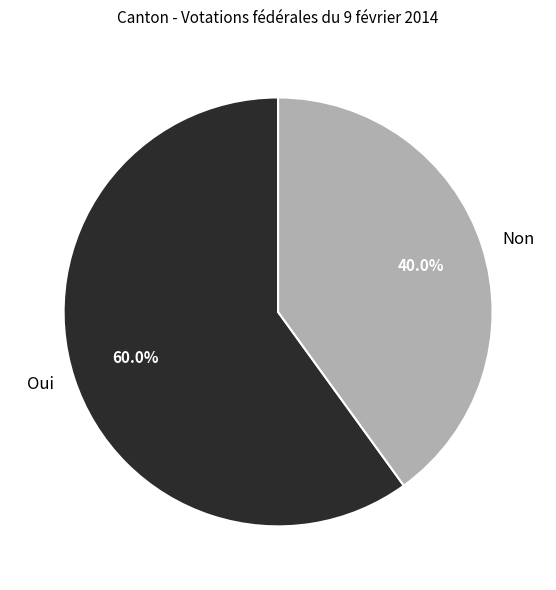

Which category has the smallest portion of the pie?

Non